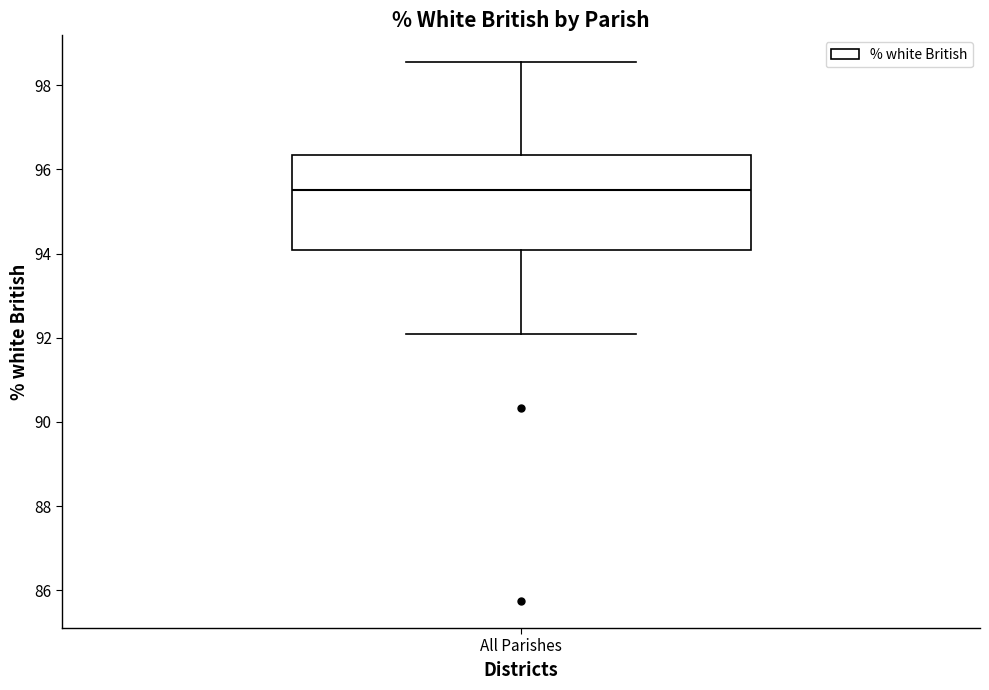

Transcribe this box plot: give where the median line is, the range the box spans, and where the two whiskers end, as read against the y-axis. The values are not printed on the chart, so give them approximately, as read against the axis.

median 95.6, box 94.0 to 96.4, whiskers 92.0 to 98.6